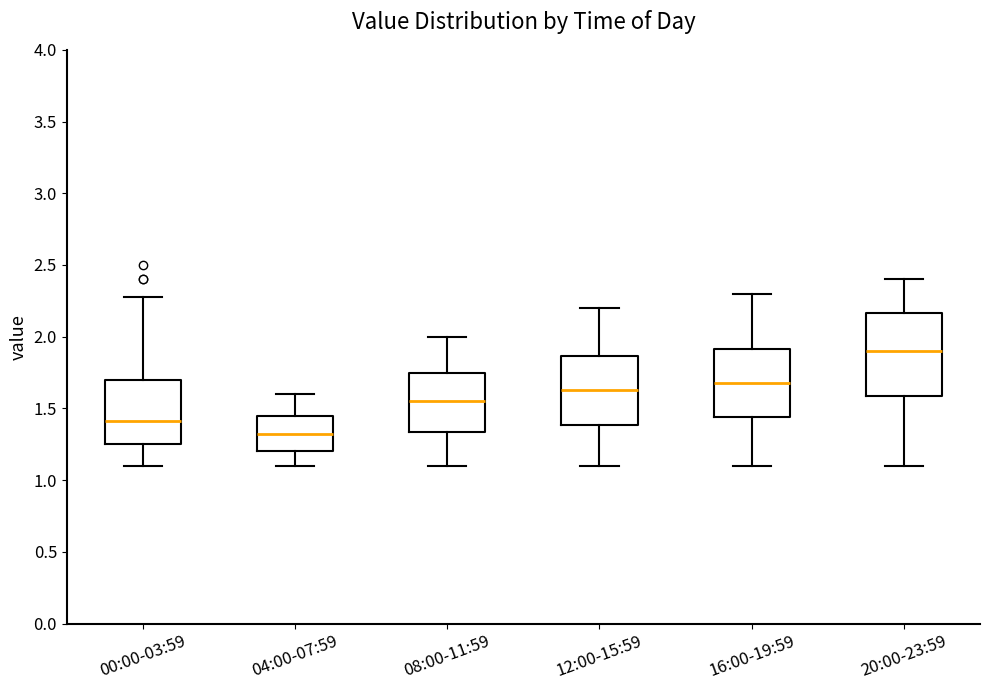

Reading left to right, read every box against the y-axis: the position of its median line, the range the box covers, and the ends of its whiskers. The values are not printed on the chart, so give them approximately, as read against the axis.

00:00-03:59: median 1.40, box 1.25 to 1.70, whiskers 1.10 to 2.30
04:00-07:59: median 1.35, box 1.20 to 1.45, whiskers 1.10 to 1.60
08:00-11:59: median 1.55, box 1.35 to 1.75, whiskers 1.10 to 2.00
12:00-15:59: median 1.65, box 1.40 to 1.85, whiskers 1.10 to 2.20
16:00-19:59: median 1.70, box 1.45 to 1.90, whiskers 1.10 to 2.30
20:00-23:59: median 1.90, box 1.60 to 2.15, whiskers 1.10 to 2.40